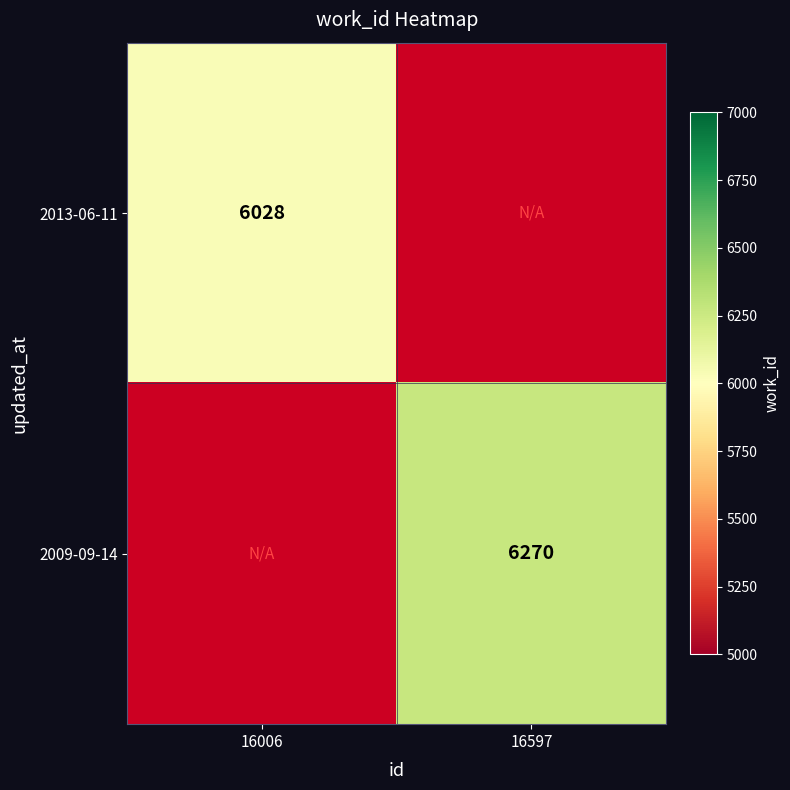

Is it true that 2013-06-11 equals 6028 at 16006?

True